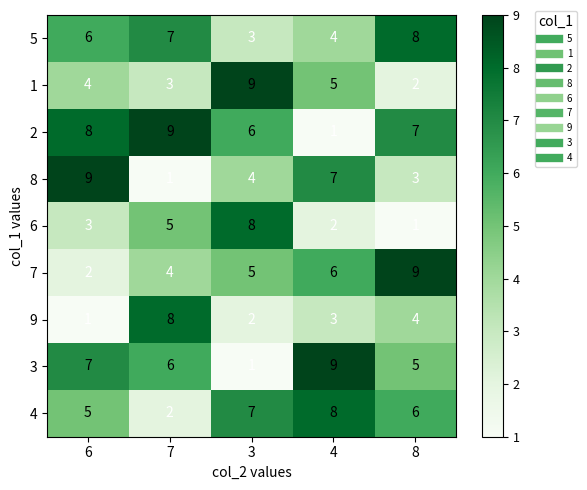

What is the average value of the 8 series?

5